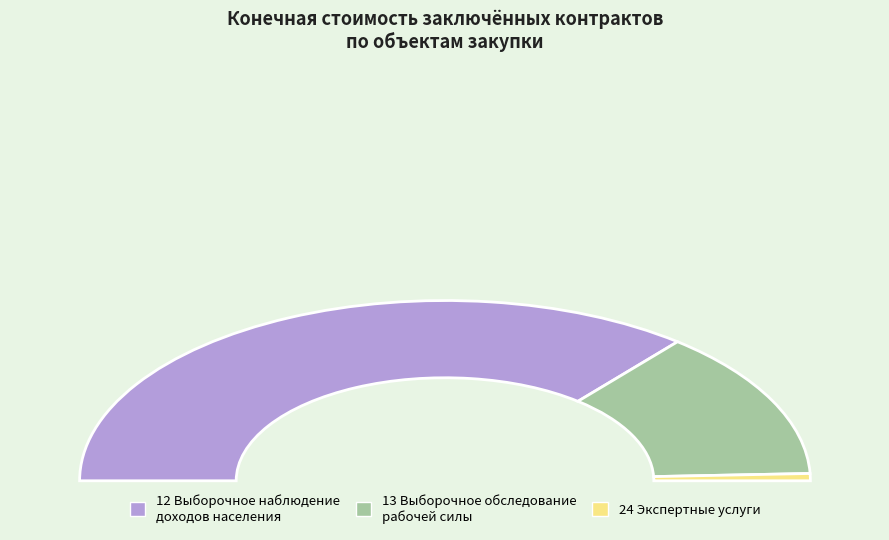

The 12 Выборочное наблюдение доходов населения slice represents 83% of the pie. True or false?

False